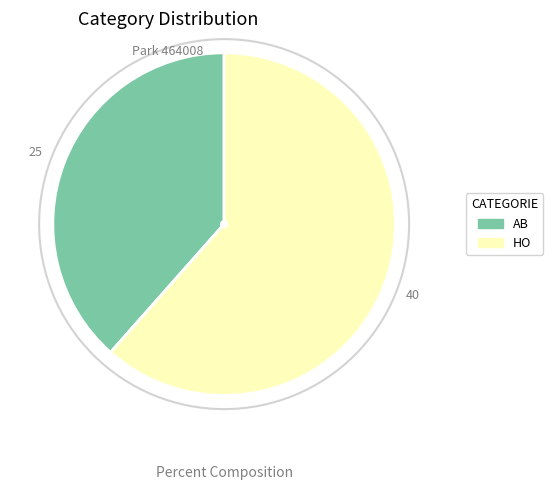

Which slice is the largest?

HO